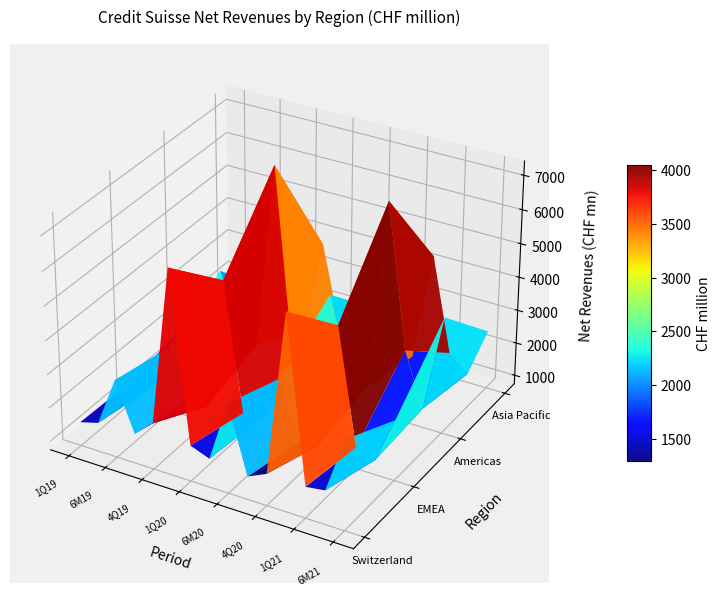

Reading left to right, list all the values displayed in this chart.

Switzerland: 1Q19=1447	2Q19=1601	6M19=3048	3Q19=1616	4Q19=2110	2019=6774	1Q20=1805	2Q20=1591	6M20=3396	3Q20=1424	4Q20=1682	2020=6502	1Q21=1667	2Q21=1745	6M21=3412
EMEA: 1Q19=1388	2Q19=1291	6M19=2679	3Q19=1259	4Q19=1211	2019=5149	1Q20=1363	2Q20=1382	6M20=2745	3Q20=1001	4Q20=1057	2020=4803	1Q21=1372	2Q21=1171	6M21=2543
Americas: 1Q19=1771	2Q19=1923	6M19=3694	3Q19=1812	4Q19=1770	2019=7276	1Q20=1550	2Q20=2368	6M20=3918	3Q20=1736	4Q20=1462	2020=7116	1Q21=2904	2Q21=1306	6M21=4210
Asia Pacific: 1Q19=871	2Q19=950	6M19=1821	3Q19=915	4Q19=976	2019=3712	1Q20=1128	2Q20=1069	6M20=2197	3Q20=1050	4Q20=1037	2020=4284	1Q21=1482	2Q21=997	6M21=2479